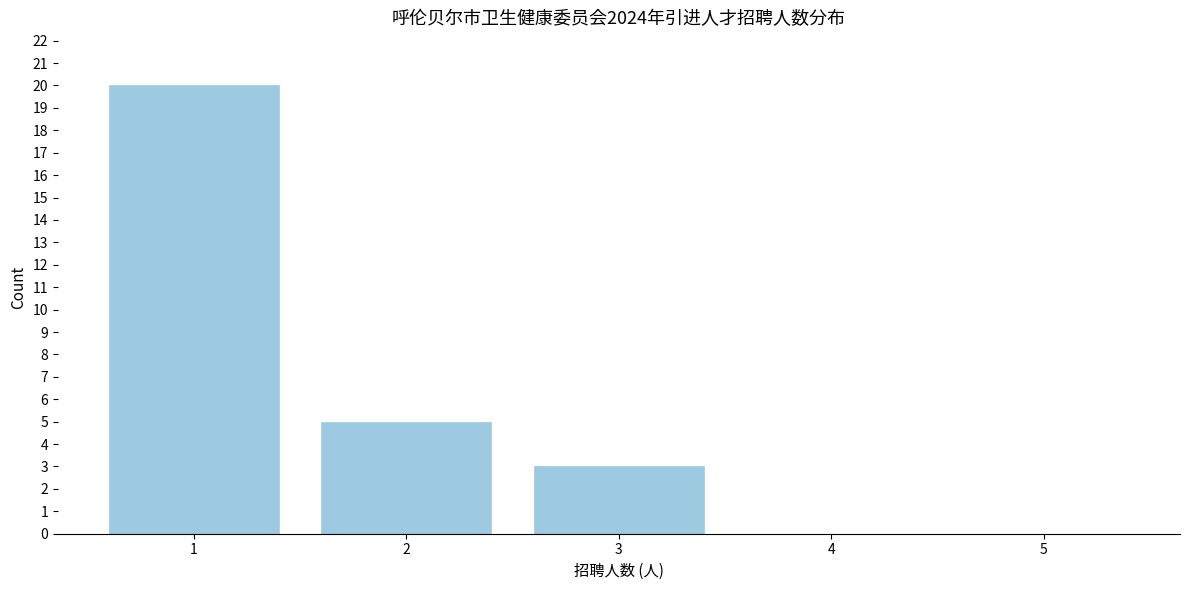

Reading left to right, transcribe all the data shown in this chart.

1=20	2=5	3=3	4=0	5=0